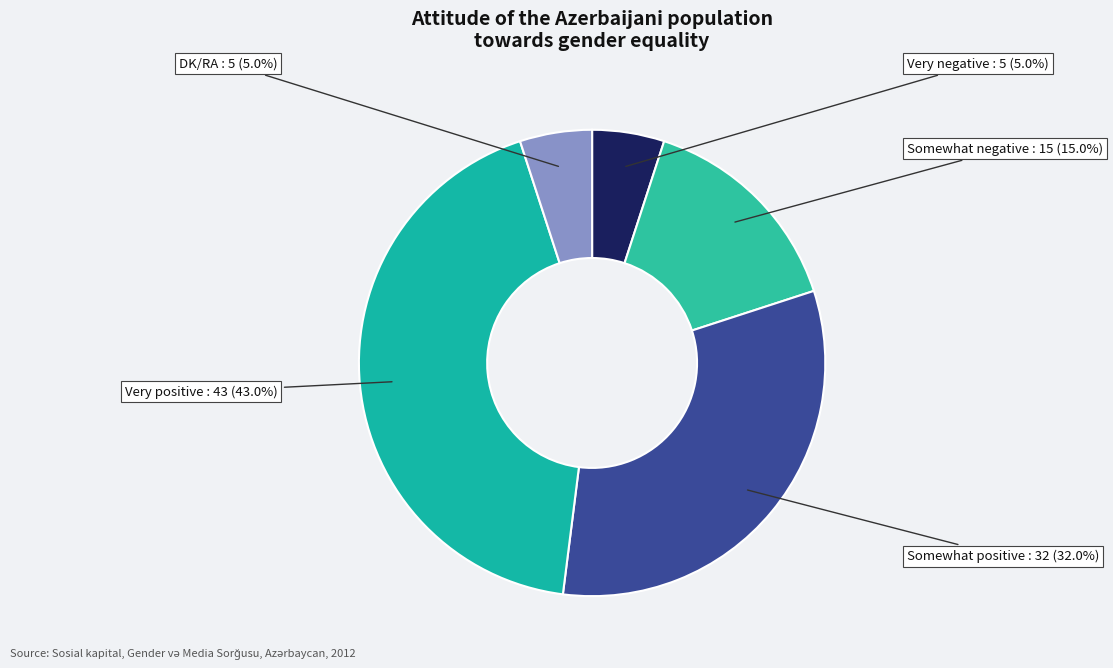

Do Somewhat positive and Very positive together represent more than half of the pie?

Yes